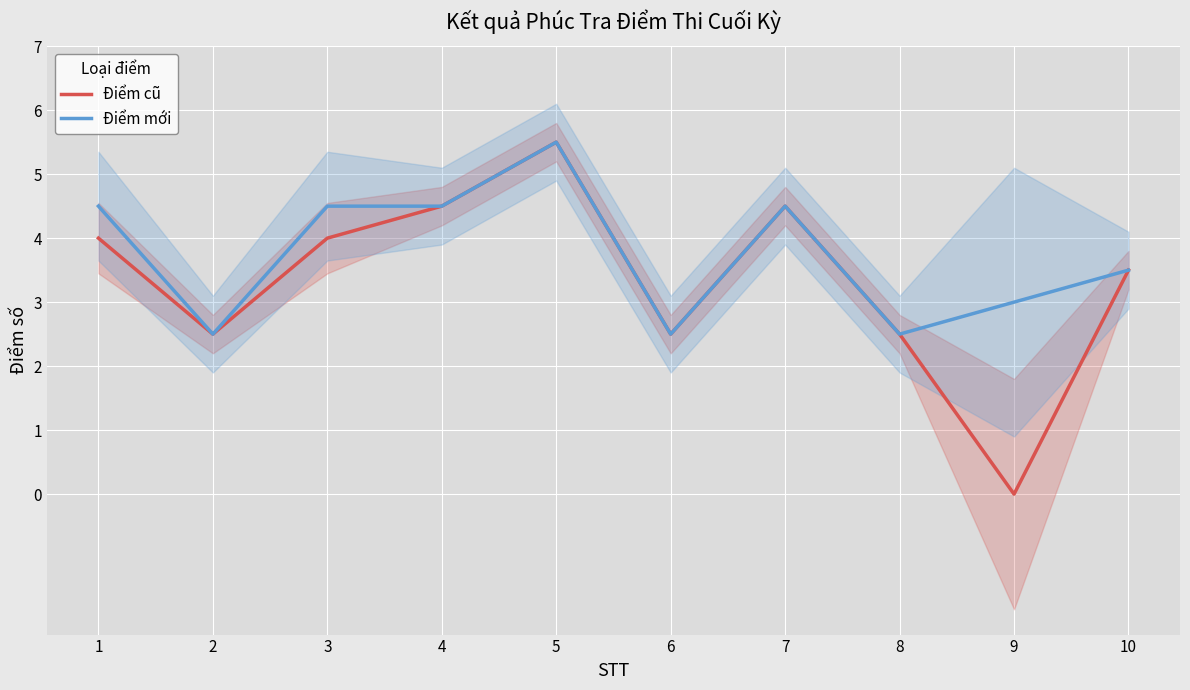

Is it true that Điểm cũ equals 6.3 at 3?

False